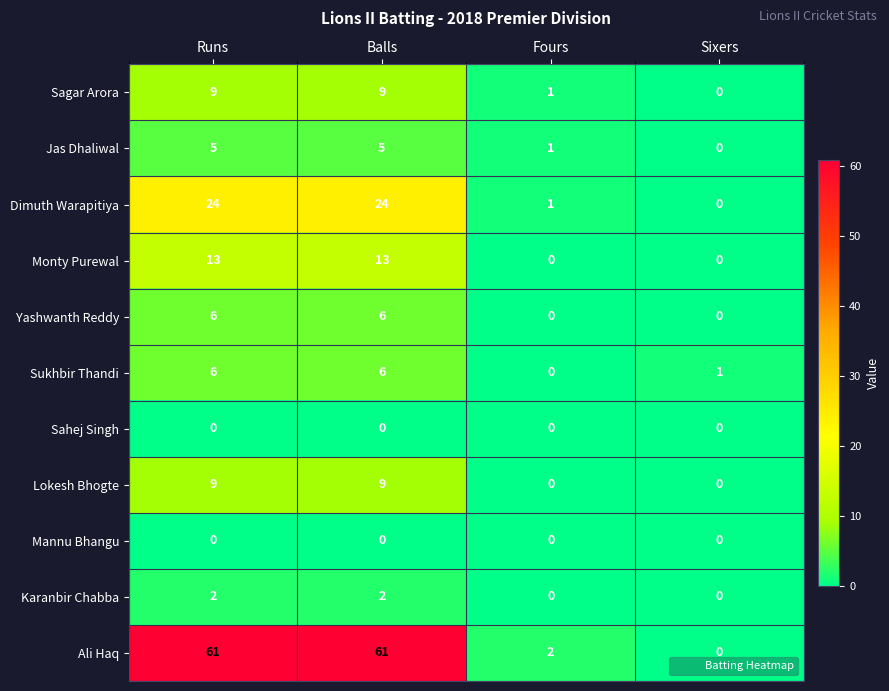

What is the difference between the highest and lowest values at Balls?

61